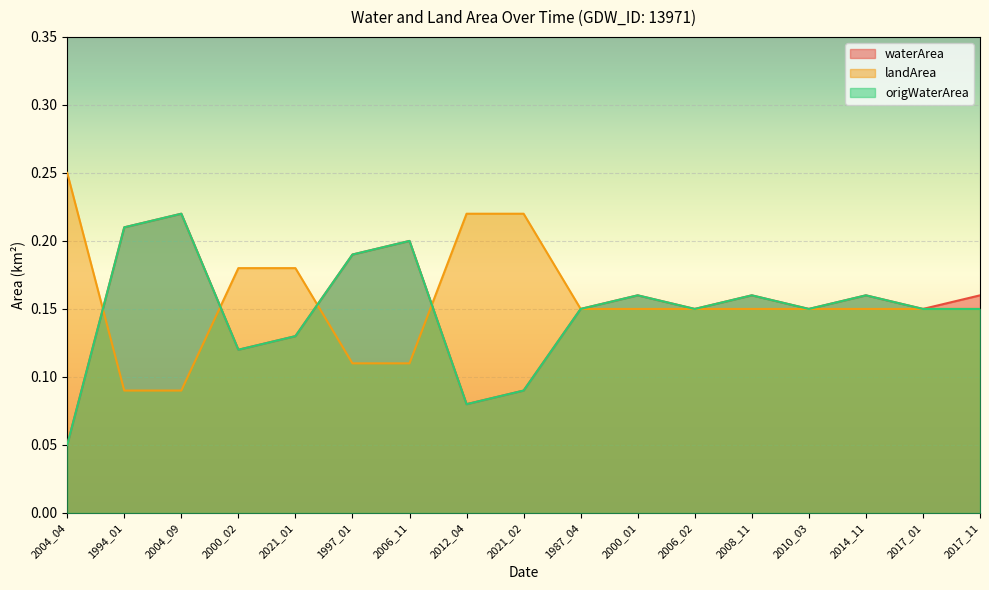

True or false: waterArea has a value of 0.1 at 2008_11.

False